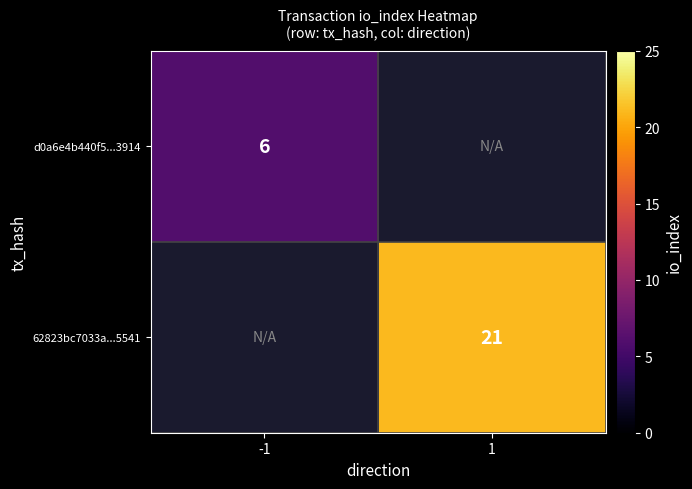

The value of d0a6e4b440f5...3914 at -1 is 3. True or false?

False